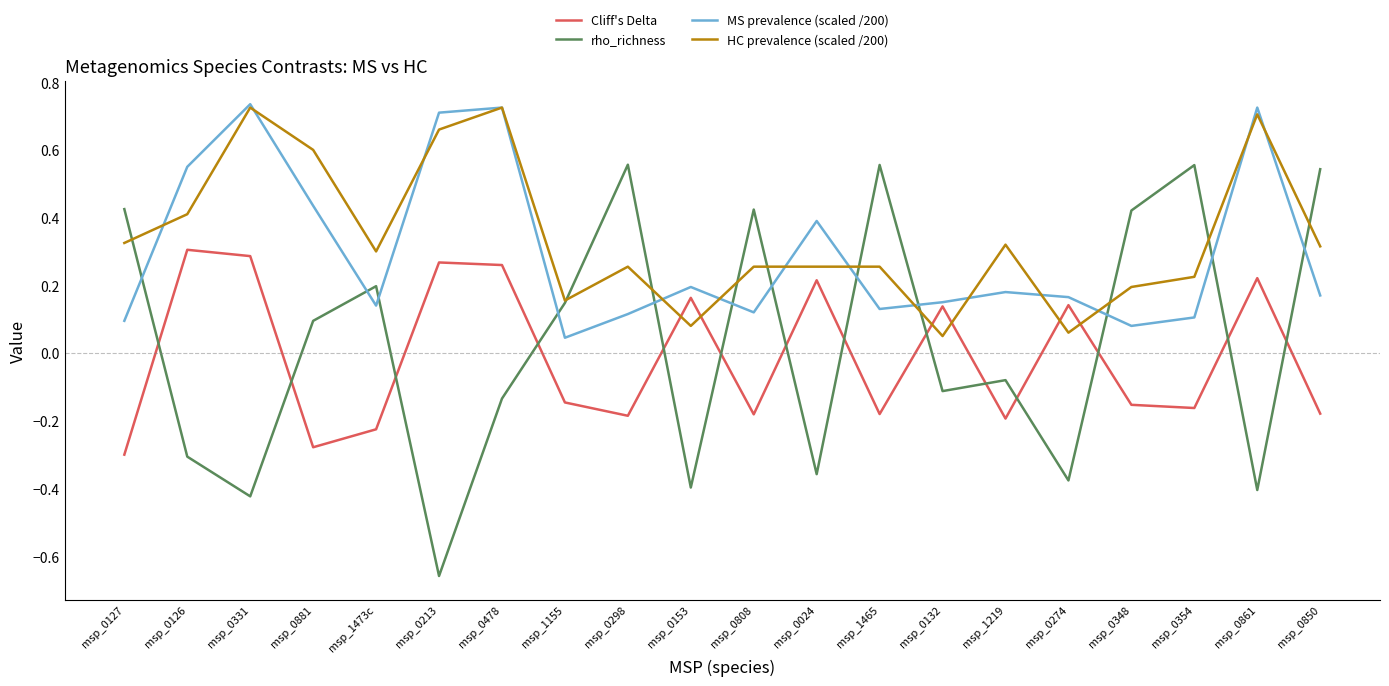

At which label does Cliff's Delta reach its peak?

msp_0126